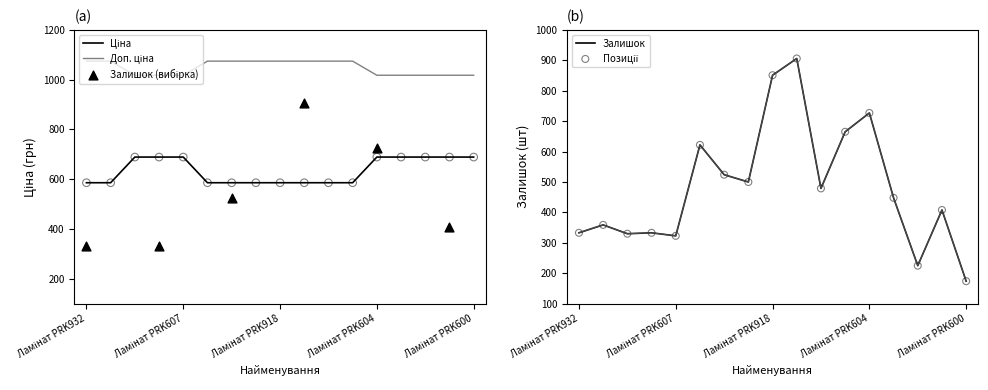

Which series has the largest Y range (max minus min)?

Залишок